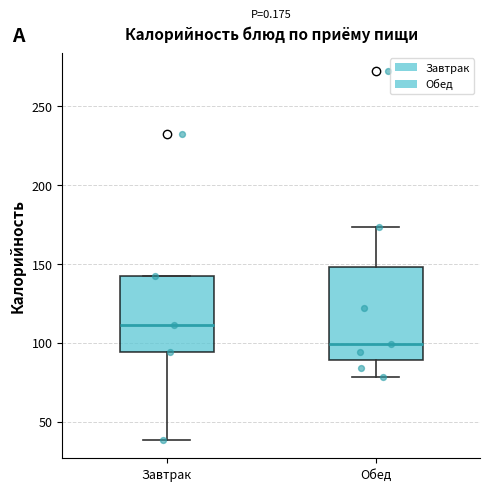

Where does the median line of the box for Завтрак sit on the y-axis? The values are not printed on the chart, so give them approximately, as read against the axis.

110